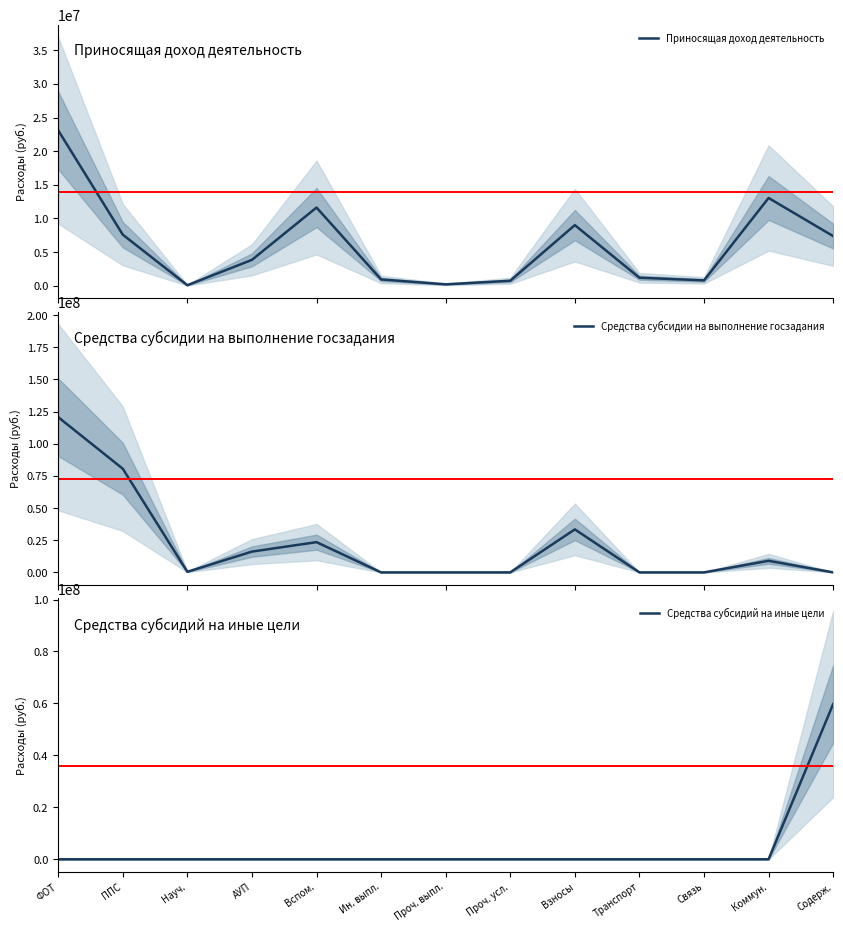

At which category is the sum across all series the highest?

ФОТ